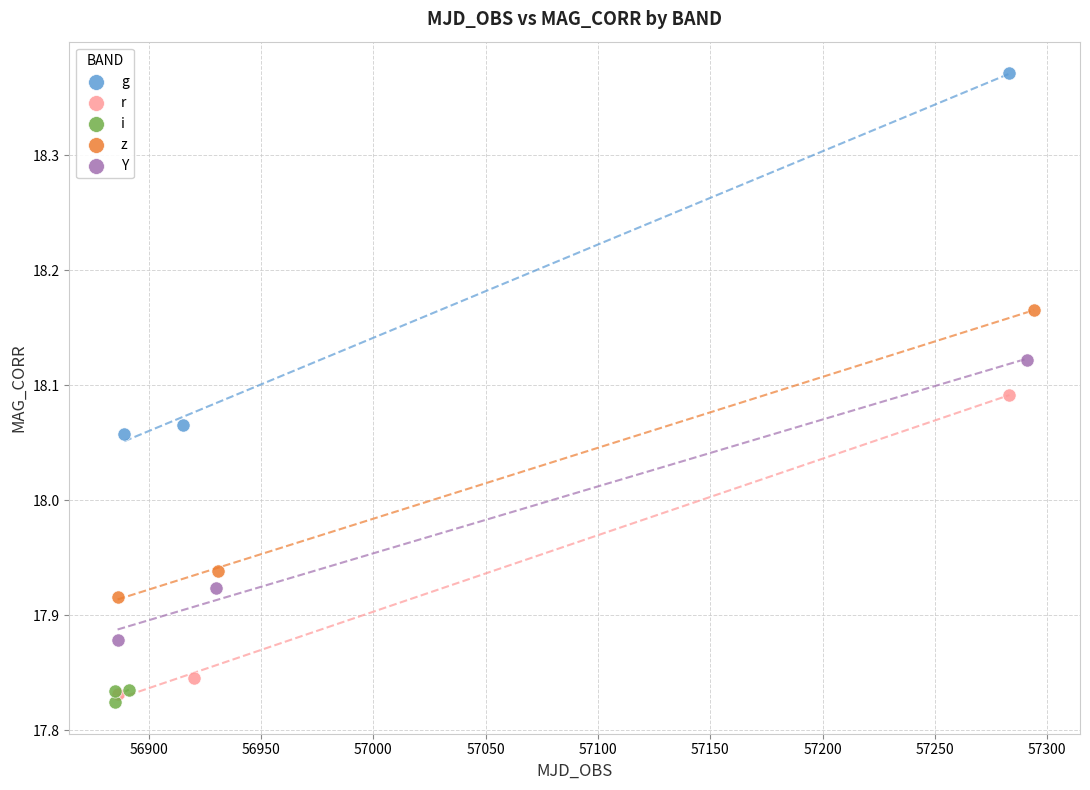

What are all the series names shown in the legend?

g, r, i, z, Y